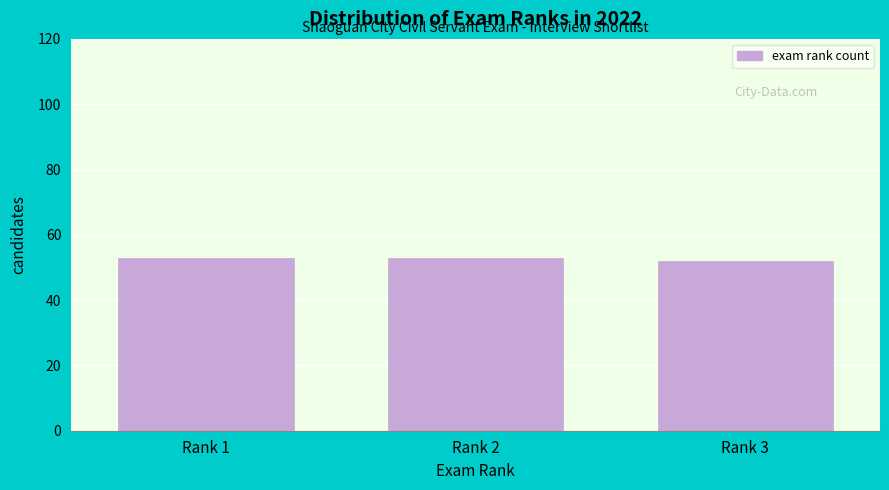

Reading left to right, transcribe all the data shown in this chart.

Rank 1=53	Rank 2=53	Rank 3=52